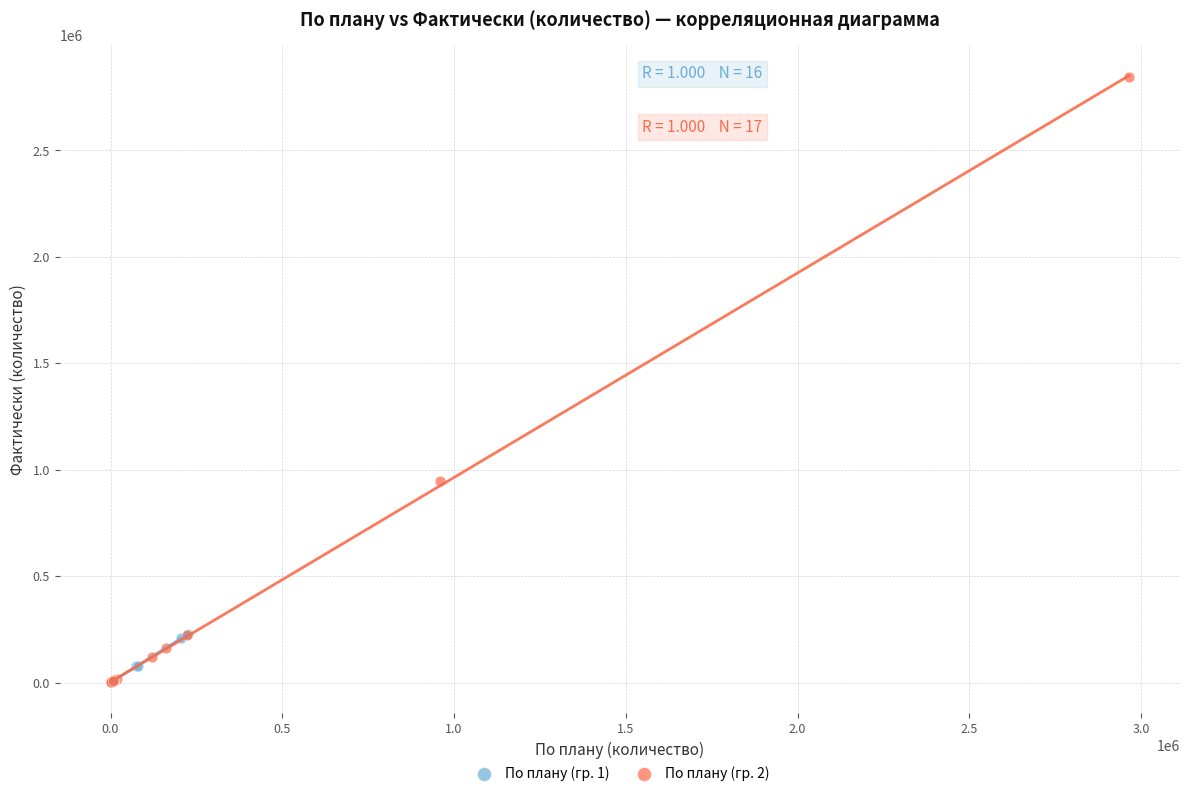

Which series has the largest Y range (max minus min)?

По плану (гр. 2)